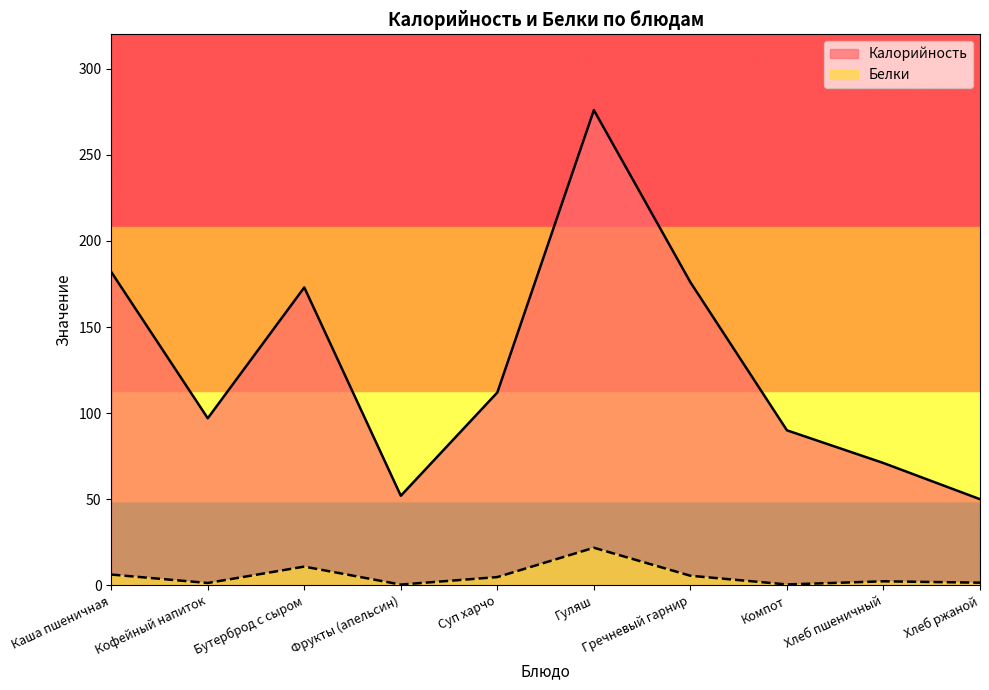

Reading right to left, what are all the values shown in this chart?

Калорийность: 50.0	71.0	90.0	176.0	276.0	112.0	52.0	173.0	97.0	182.0
Белки: 1.5	2.3	0.5	5.5	21.8	4.8	0.4	10.8	1.3	6.2